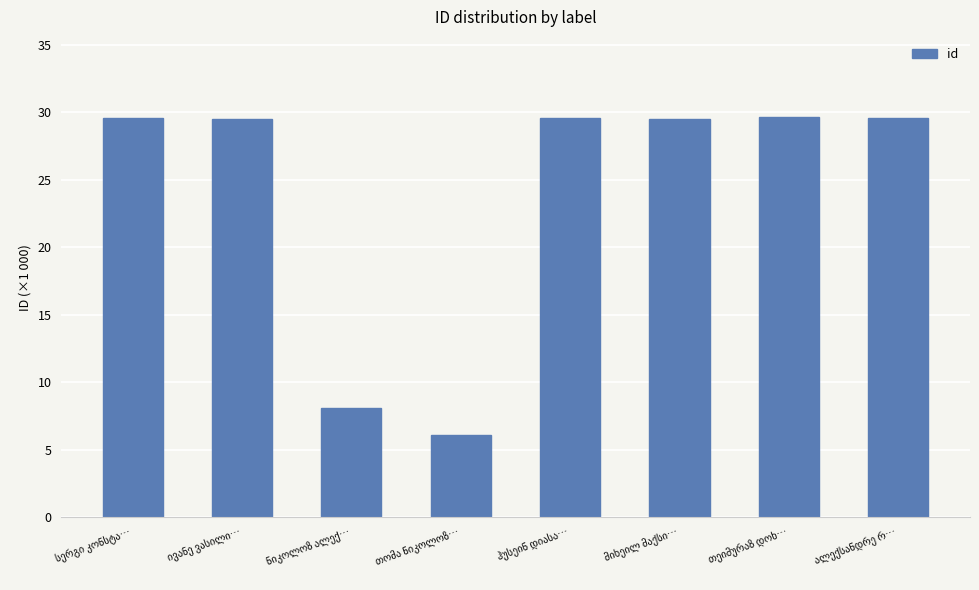

What is the difference between the maximum and second lowest values?

21.5